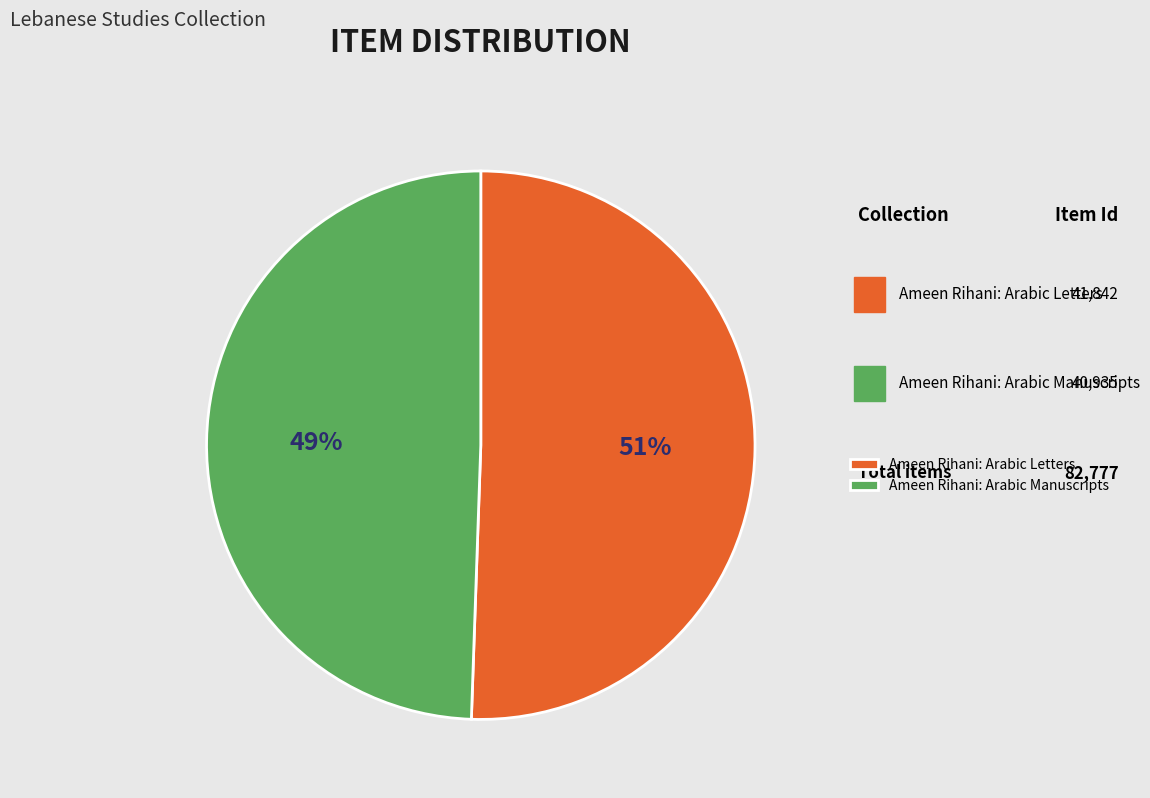

What percentage is the Ameen Rihani: Arabic Manuscripts slice, to the nearest percent?

49%